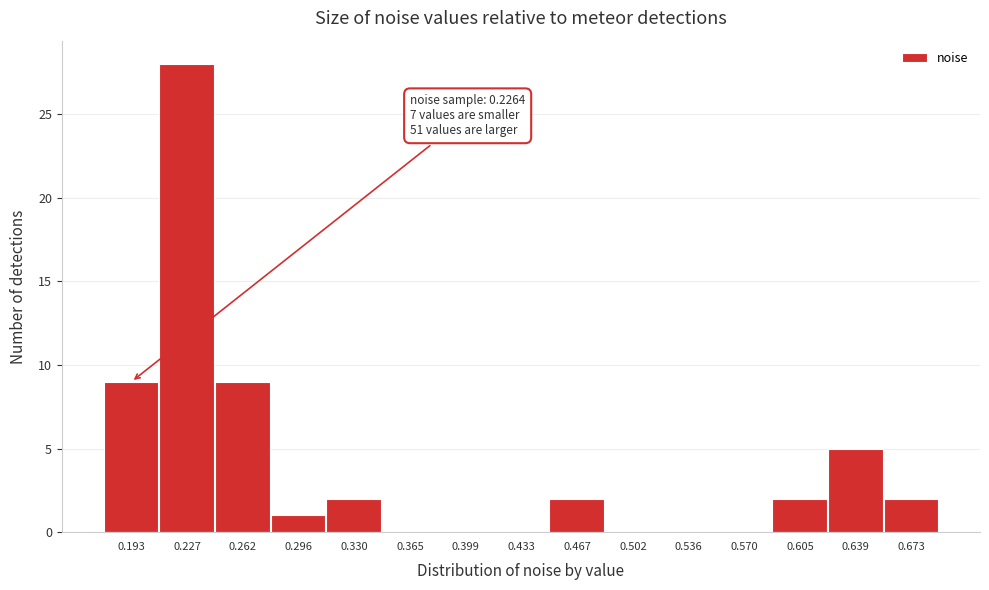

Reading left to right, what are all the values shown in this chart?

0.193=9	0.227=28	0.262=9	0.296=1	0.330=2	0.365=0	0.399=0	0.433=0	0.467=2	0.502=0	0.536=0	0.570=0	0.605=2	0.639=5	0.673=2